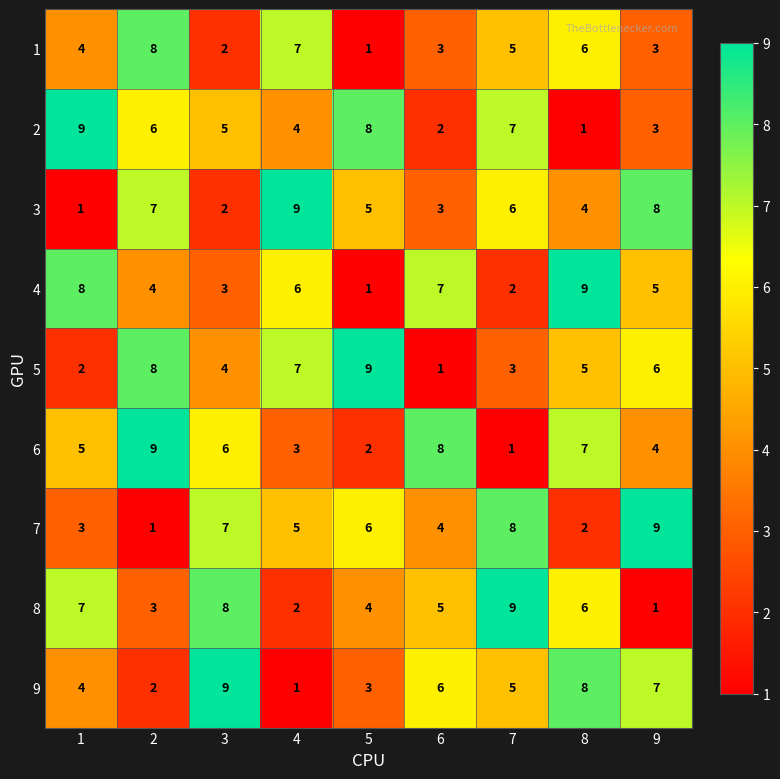

True or false: 2 has a value of 7 at 3.

False